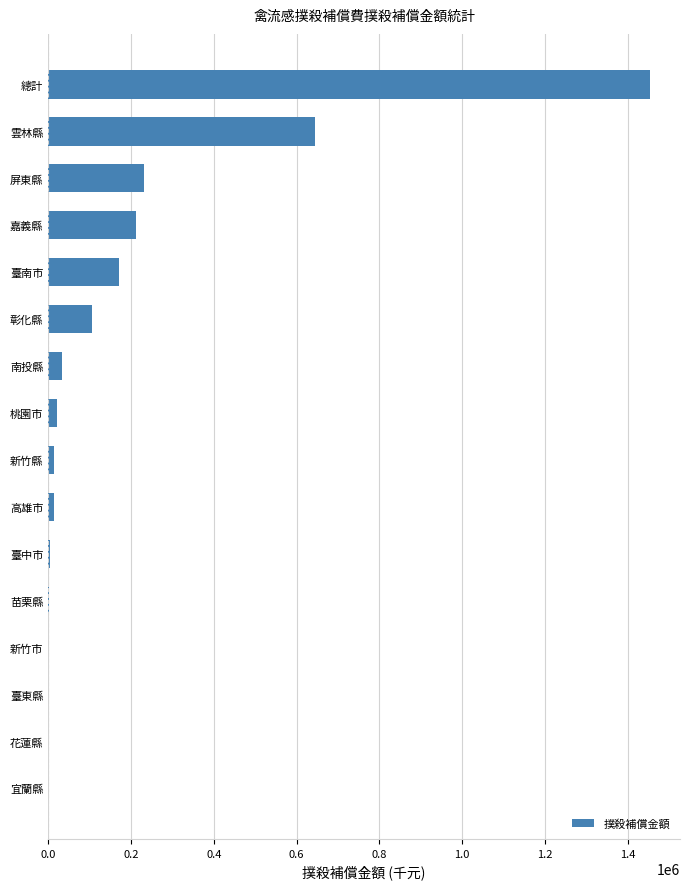

Which has a higher value, 總計 or 屏東縣?

總計